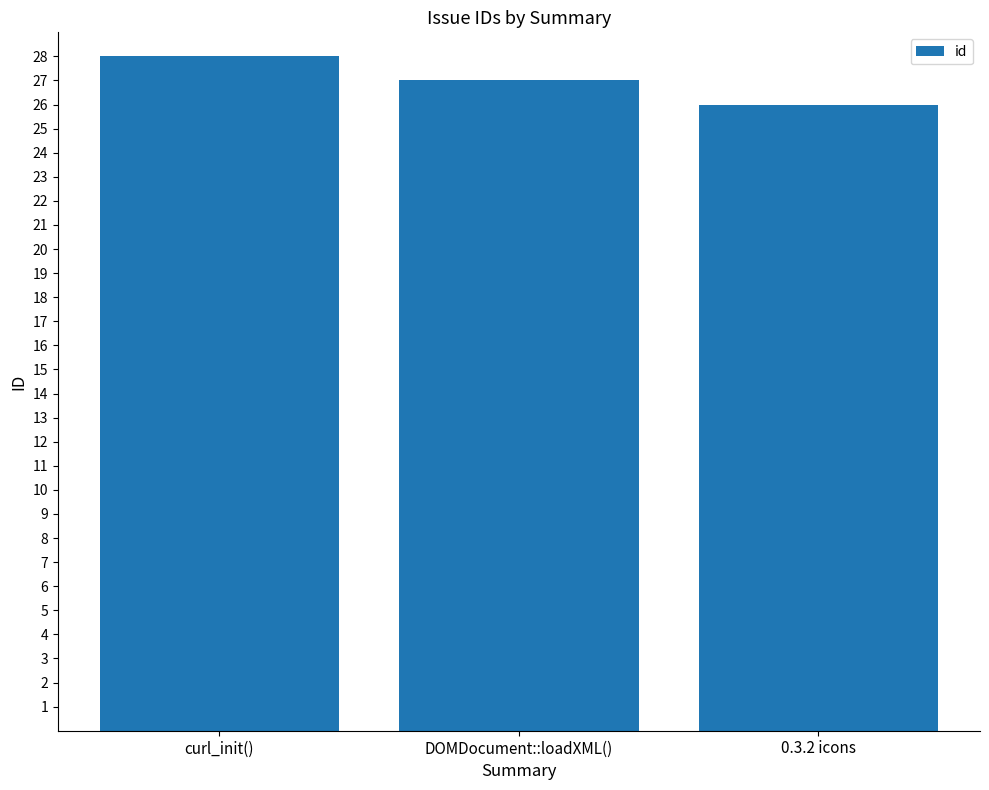

List the labels in order of value, smallest first.

0.3.2 icons, DOMDocument::loadXML(), curl_init()